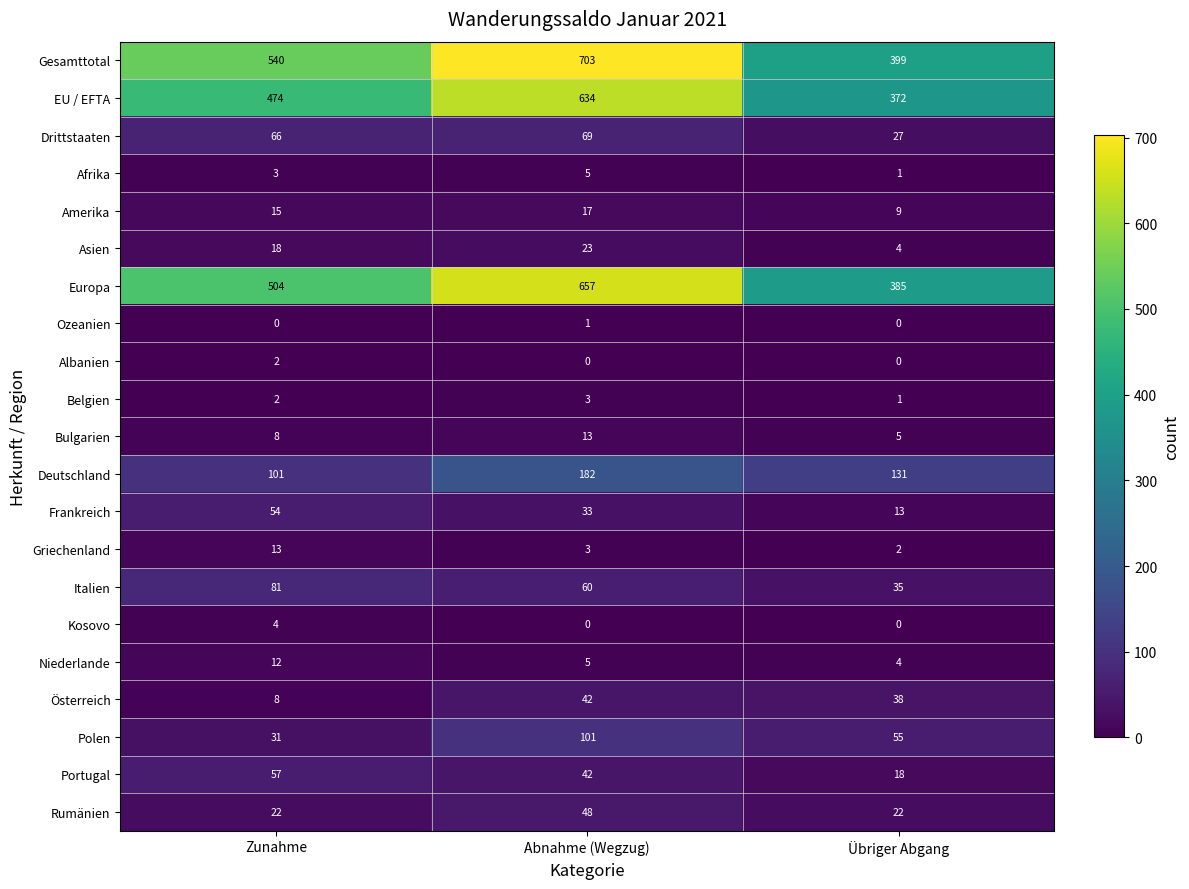

At which category is the sum across all series the highest?

Abnahme (Wegzug)